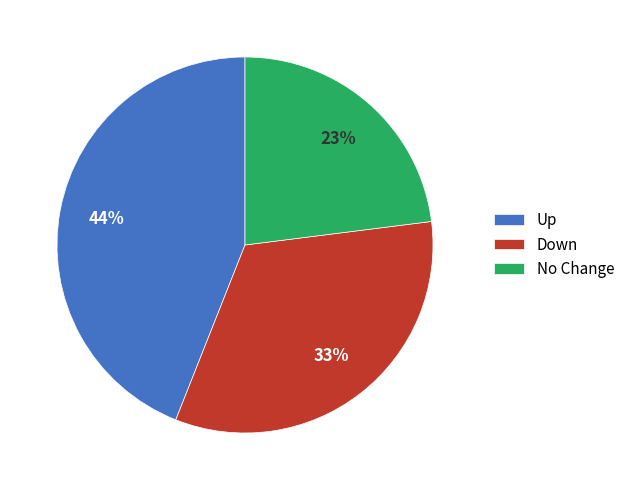

To the nearest percent, what percentage of the pie is Up?

44%